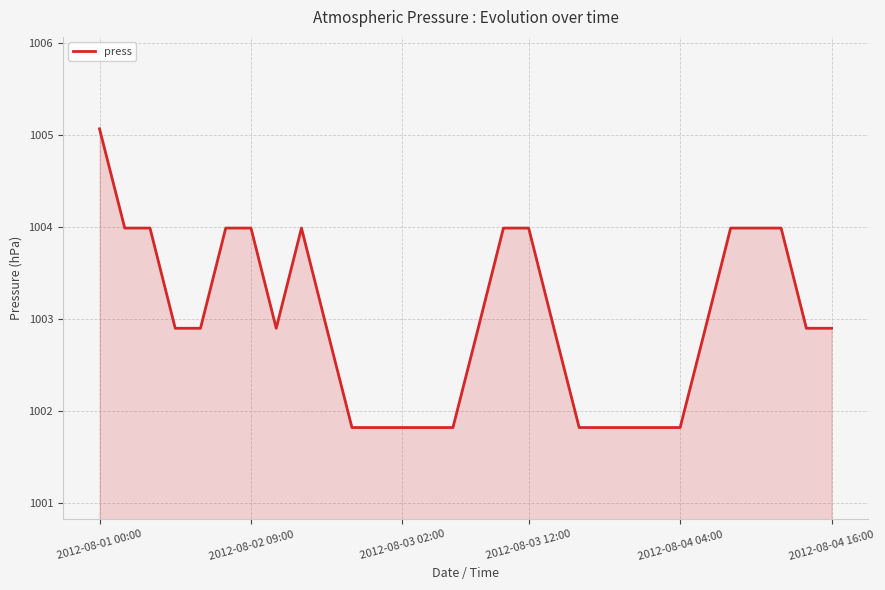

What is the minimum value shown in the chart?

1001.8